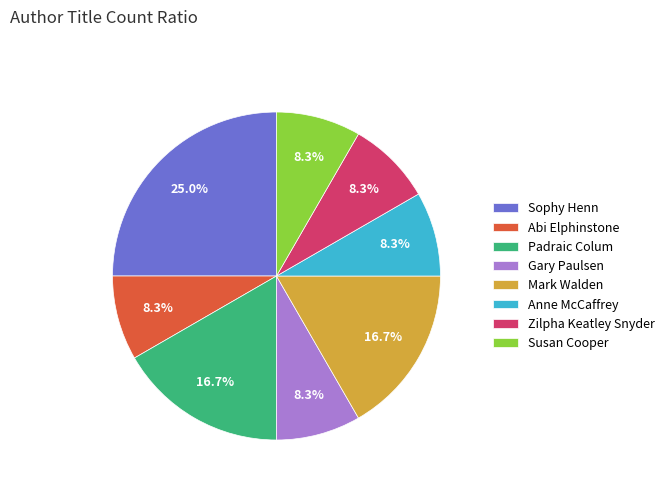

Is there any slice that represents more than half of the pie?

No